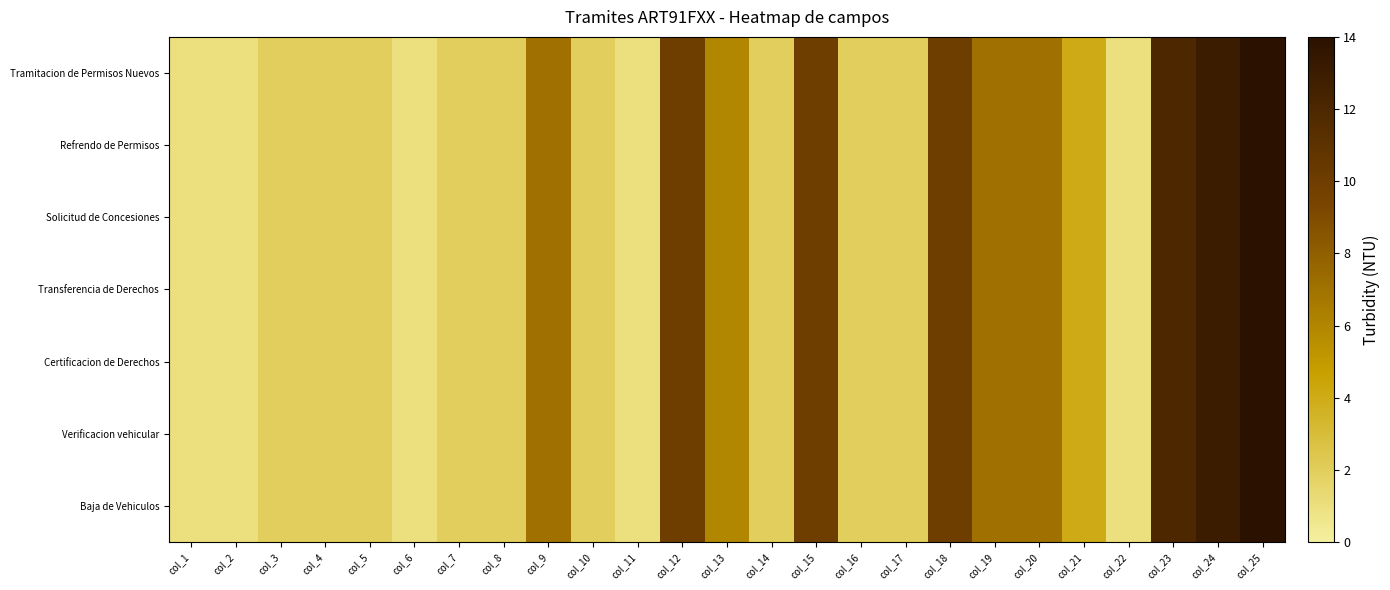

List the series in order of their peak value, highest first.

Tramitacion de Permisos Nuevos, Refrendo de Permisos, Solicitud de Concesiones, Transferencia de Derechos, Certificacion de Derechos, Verificacion vehicular, Baja de Vehiculos